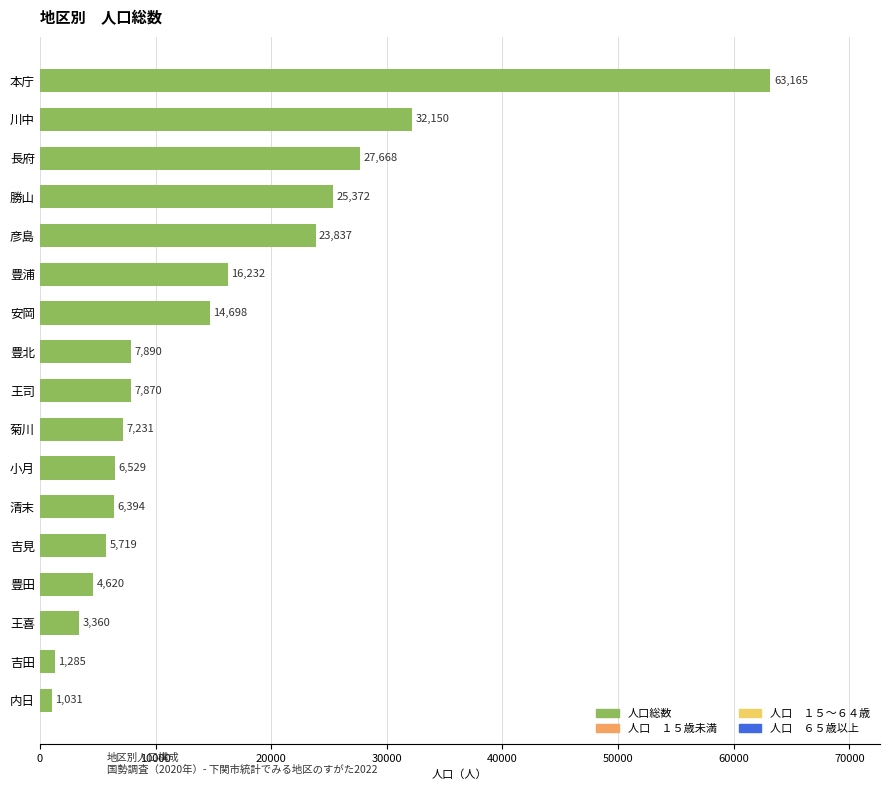

List the labels in order of value, largest first.

本庁, 川中, 長府, 勝山, 彦島, 豊浦, 安岡, 豊北, 王司, 菊川, 小月, 清末, 吉見, 豊田, 王喜, 吉田, 内日